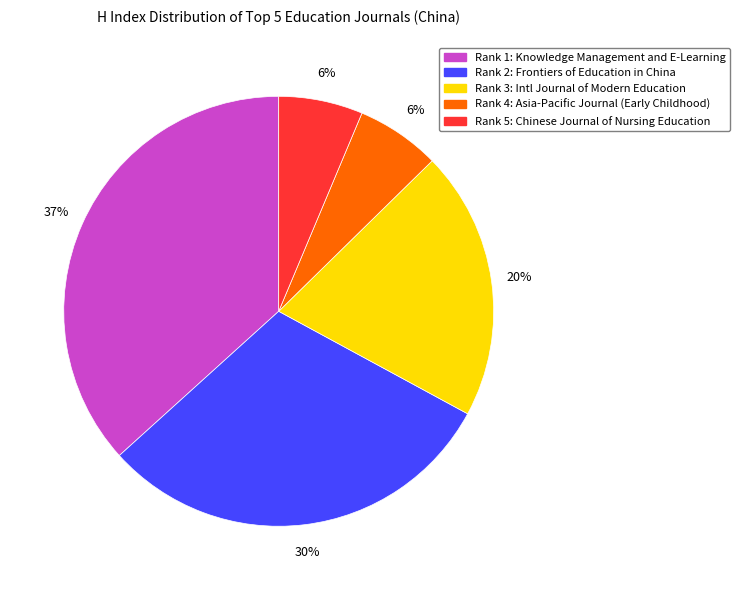

To the nearest percent, what is the average slice percentage?

20%